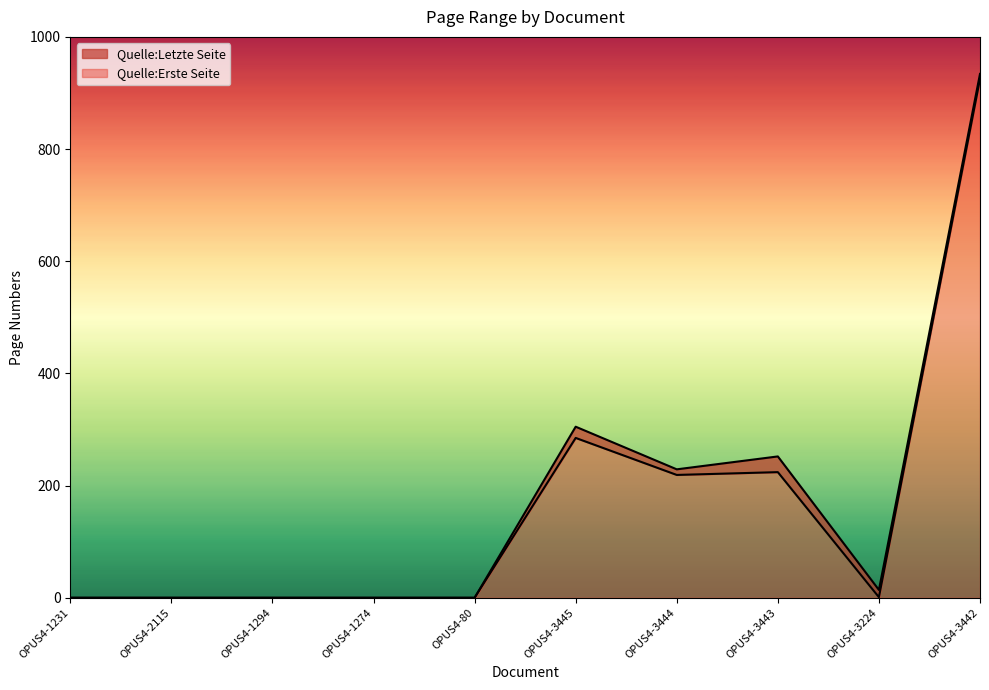

At which label does Quelle:Letzte Seite first exceed 14?

OPUS4-3445